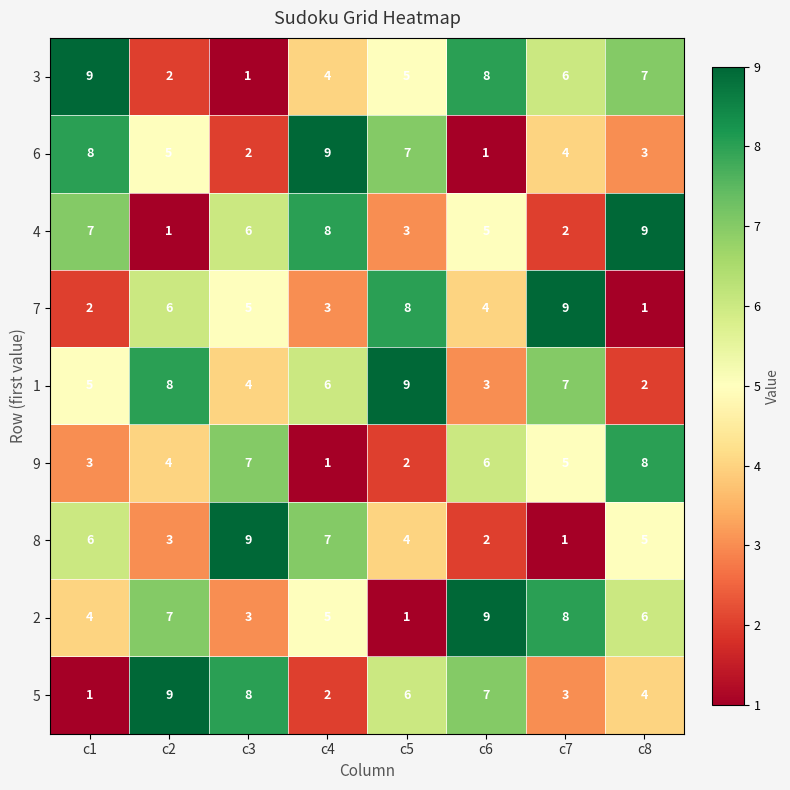

What is the total value across all series at c6?

45